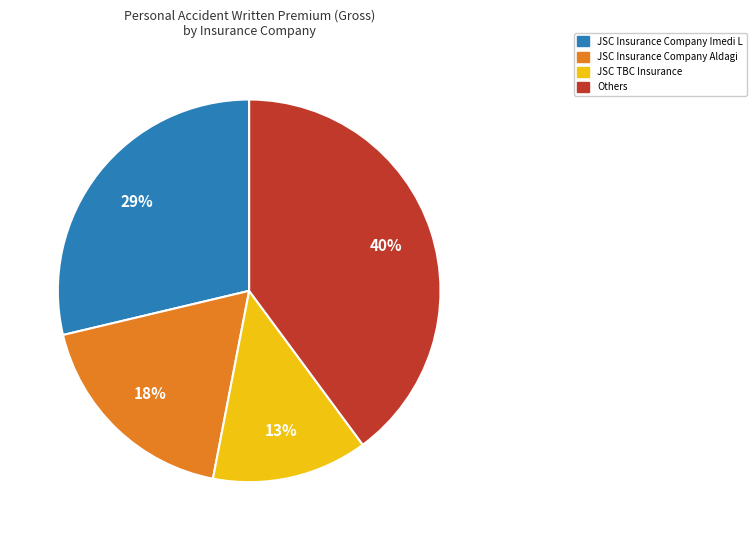

What percentage is the JSC Insurance Company Imedi L slice, to the nearest percent?

29%